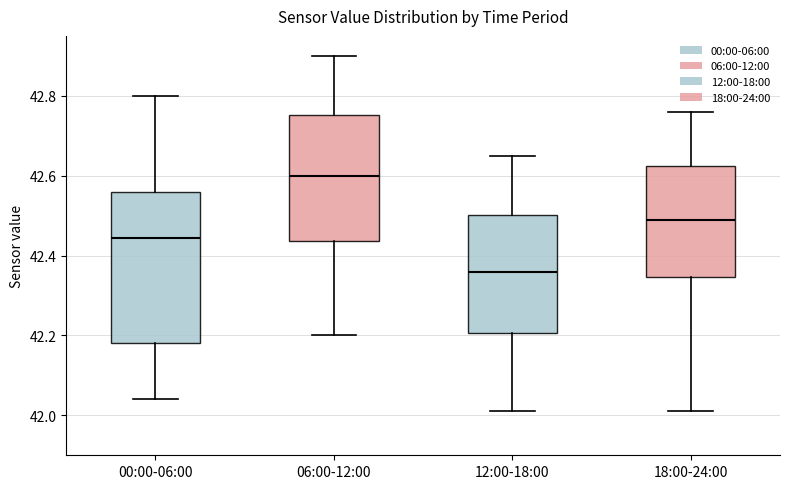

Where does the upper whisker of the box for 12:00-18:00 end on the y-axis? The values are not printed on the chart, so give them approximately, as read against the axis.

42.66